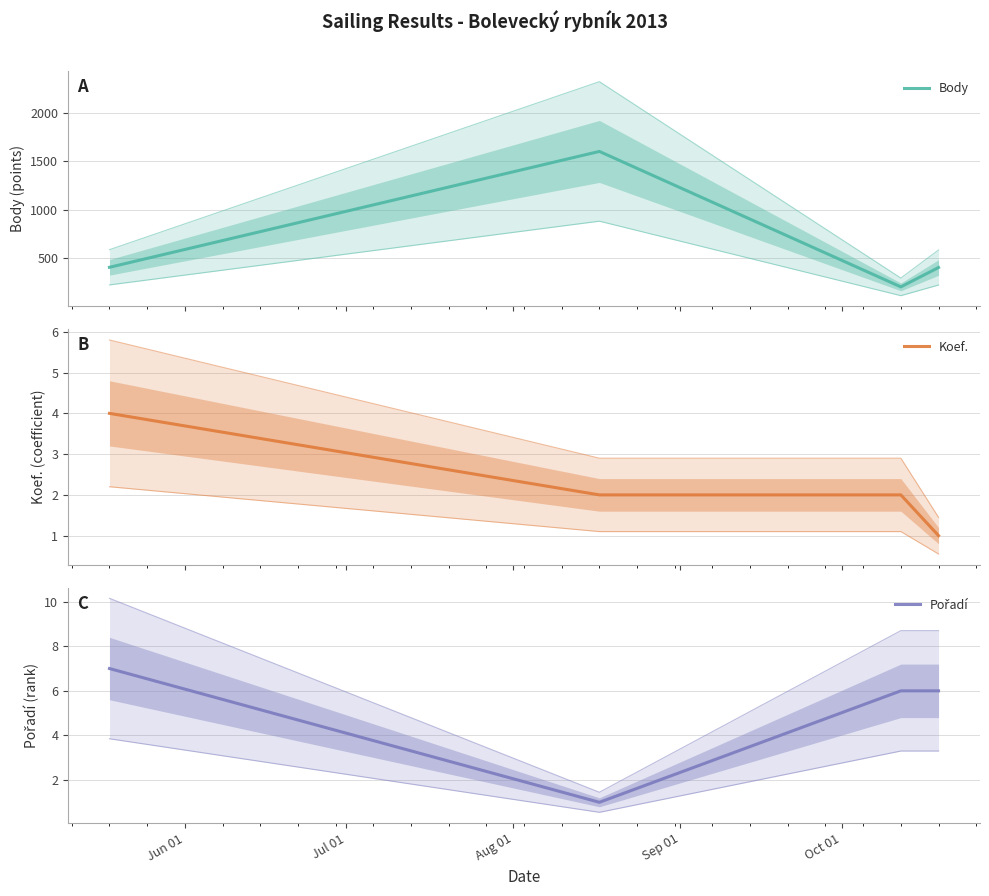

List the series in order of their peak value, lowest first.

Koef., Pořadí, Body